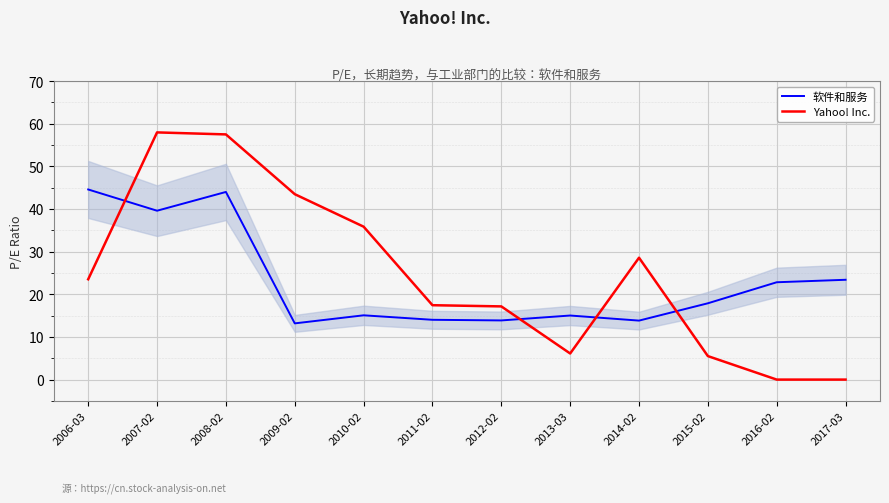

What is the sum of the Yahoo! Inc. values at 2011-02 and 2010-02?

53.3